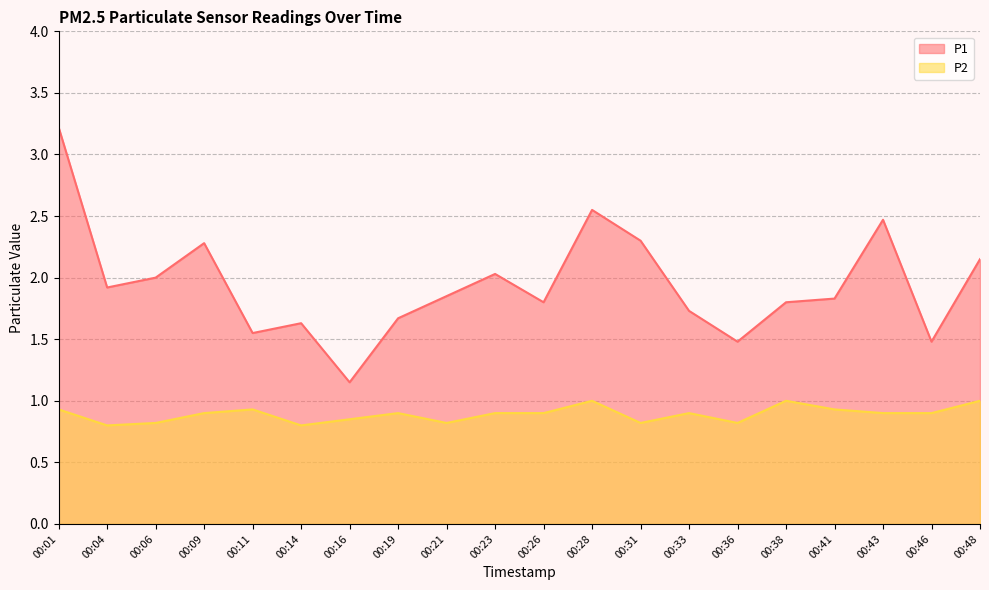

How many distinct data groups are displayed?

2